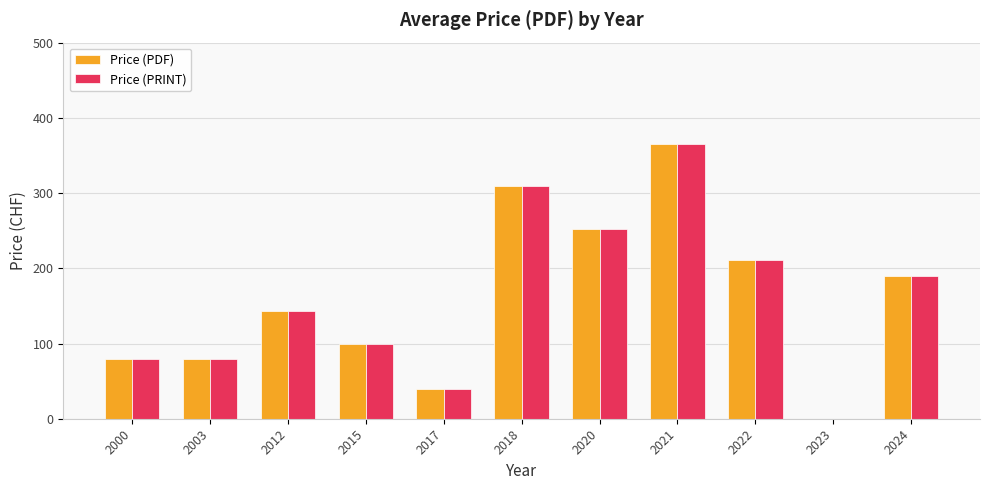

How many groups of bars are there?

11